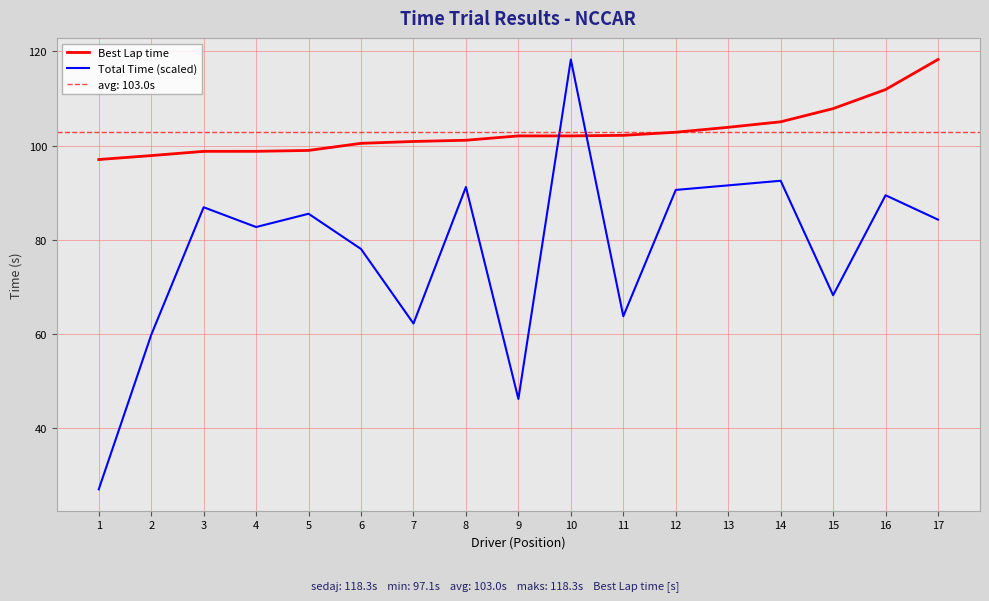

True or false: Total Time (scaled) has a value of 89.5 at 16.

True